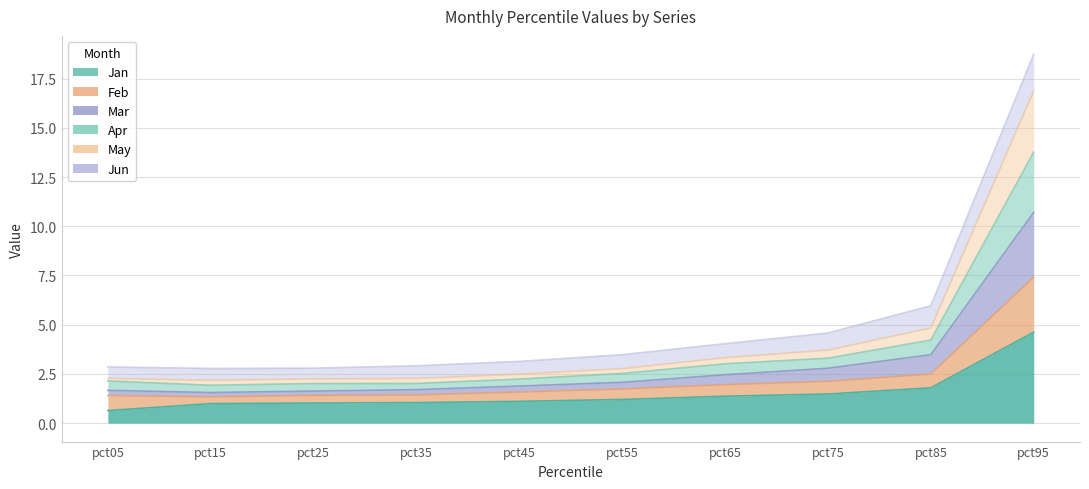

At how many categories does at least one series exceed 15?

1